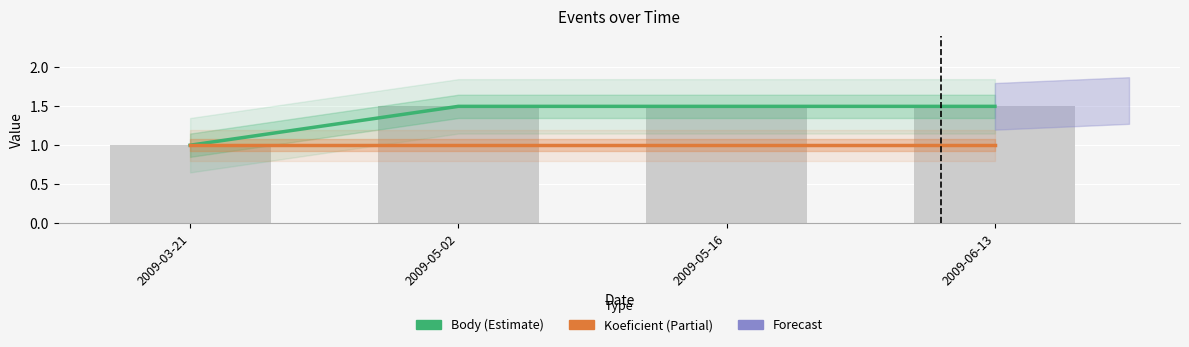

What is the approximate value of Body (Estimate) at 2009-05-16?

1.5